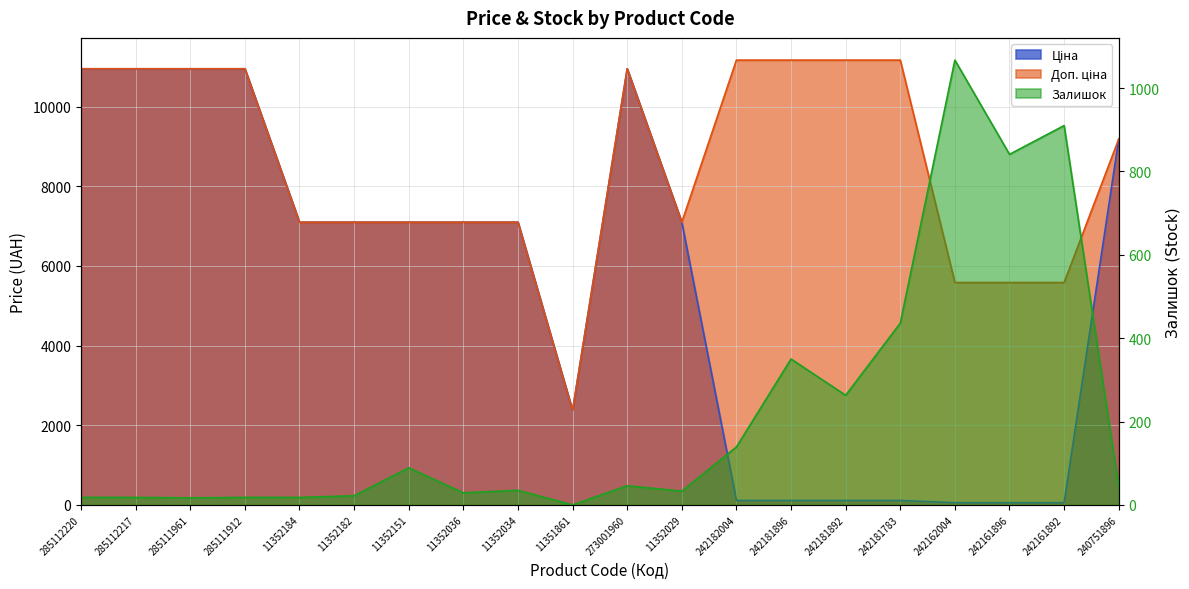

Between 11352184 and 242181783, which series saw the biggest shift?

Ціна